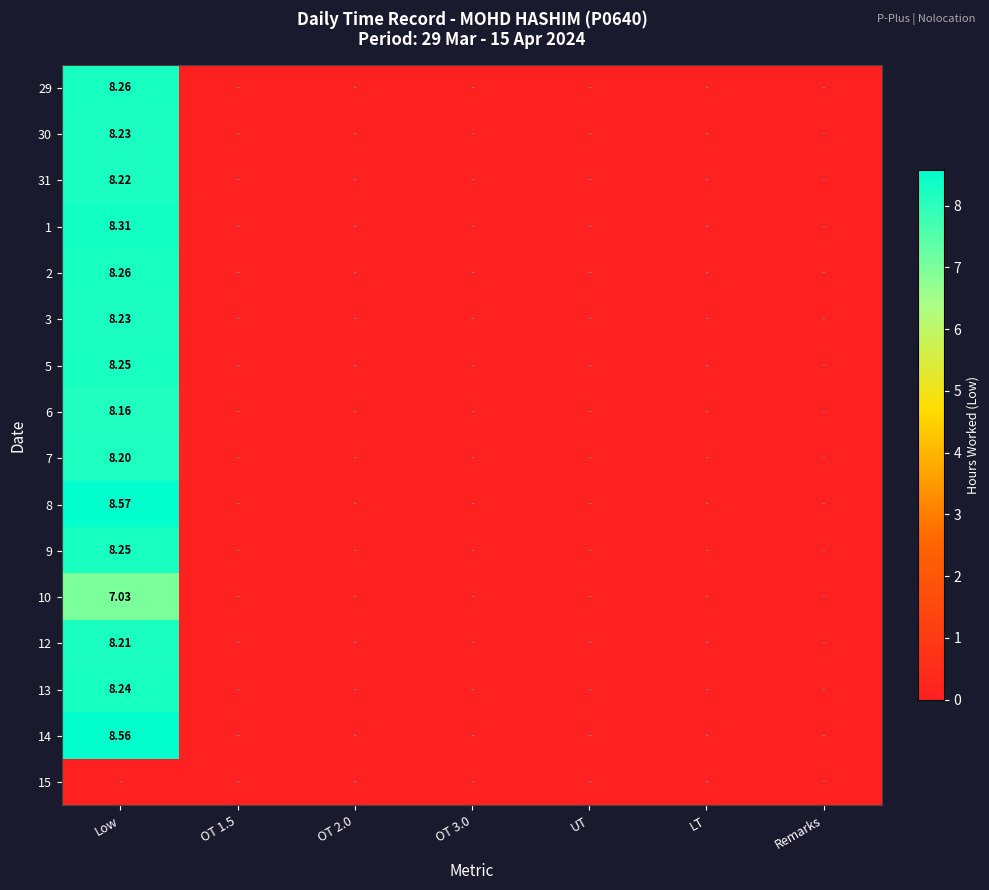

The value of 30 at Low is 8.2. True or false?

True